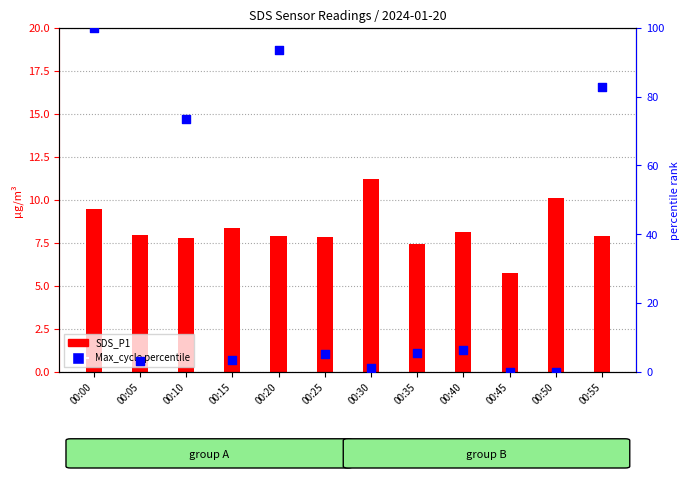

What are all the series names shown in the legend?

SDS_P1, Max_cycle percentile